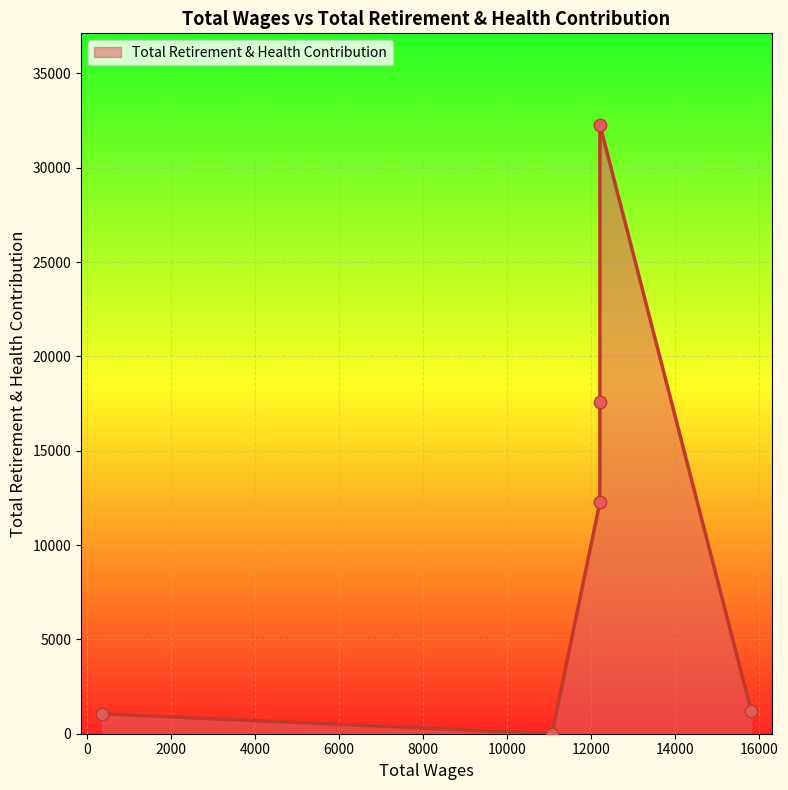

What is the change in value from 12206.0 to 11066.0?

-12277